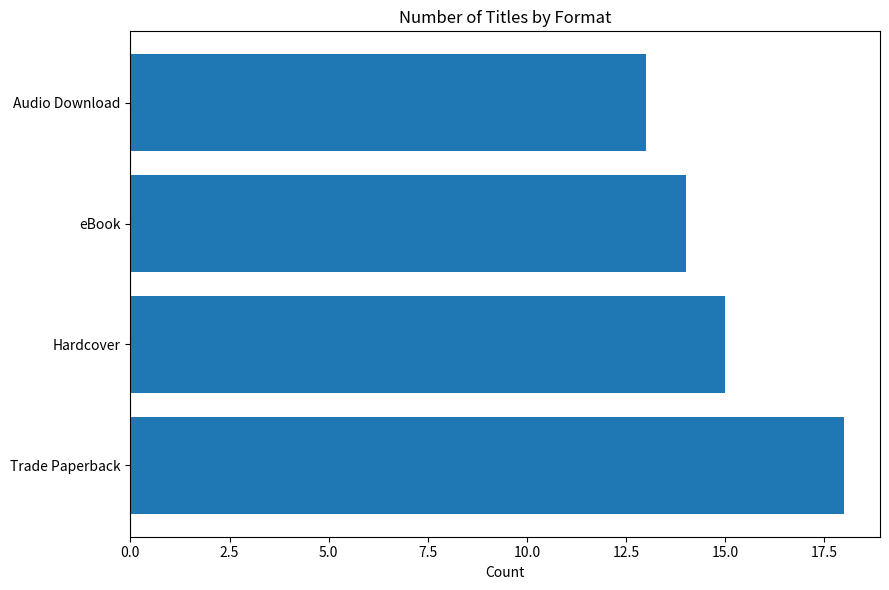

Reading bottom to top, extract all data points from this chart.

Trade Paperback=18	Hardcover=15	eBook=14	Audio Download=13